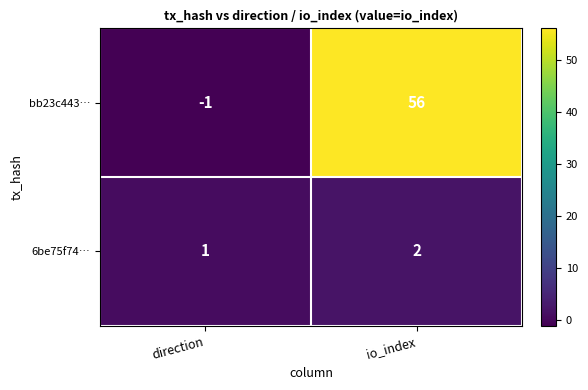

What is the maximum value for bb23c443…?

56